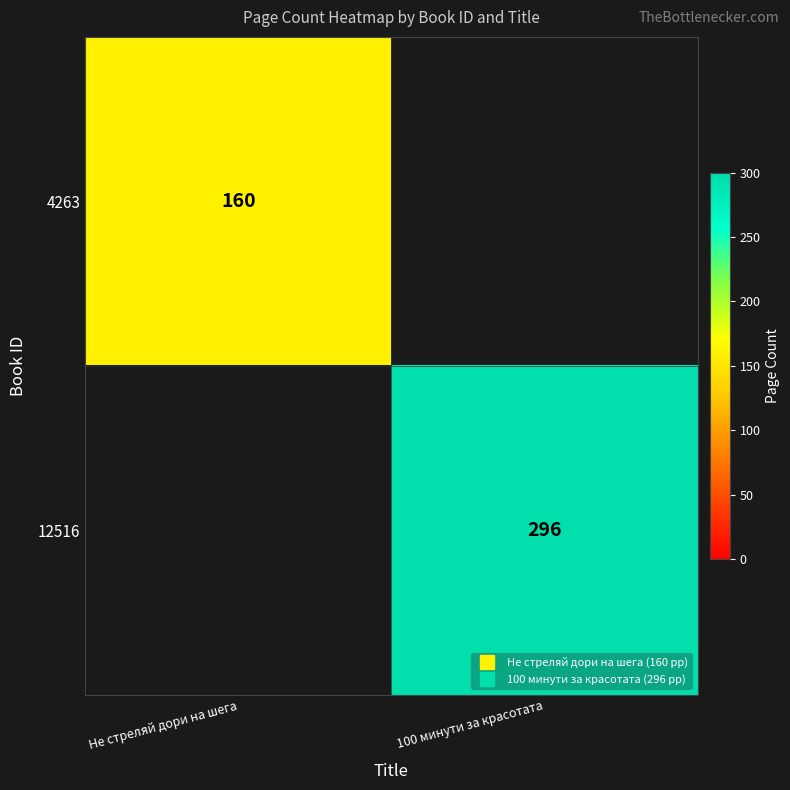

Rank the categories by 4263 value from lowest to highest.

Не стреляй дори на шега, 100 минути за красотата